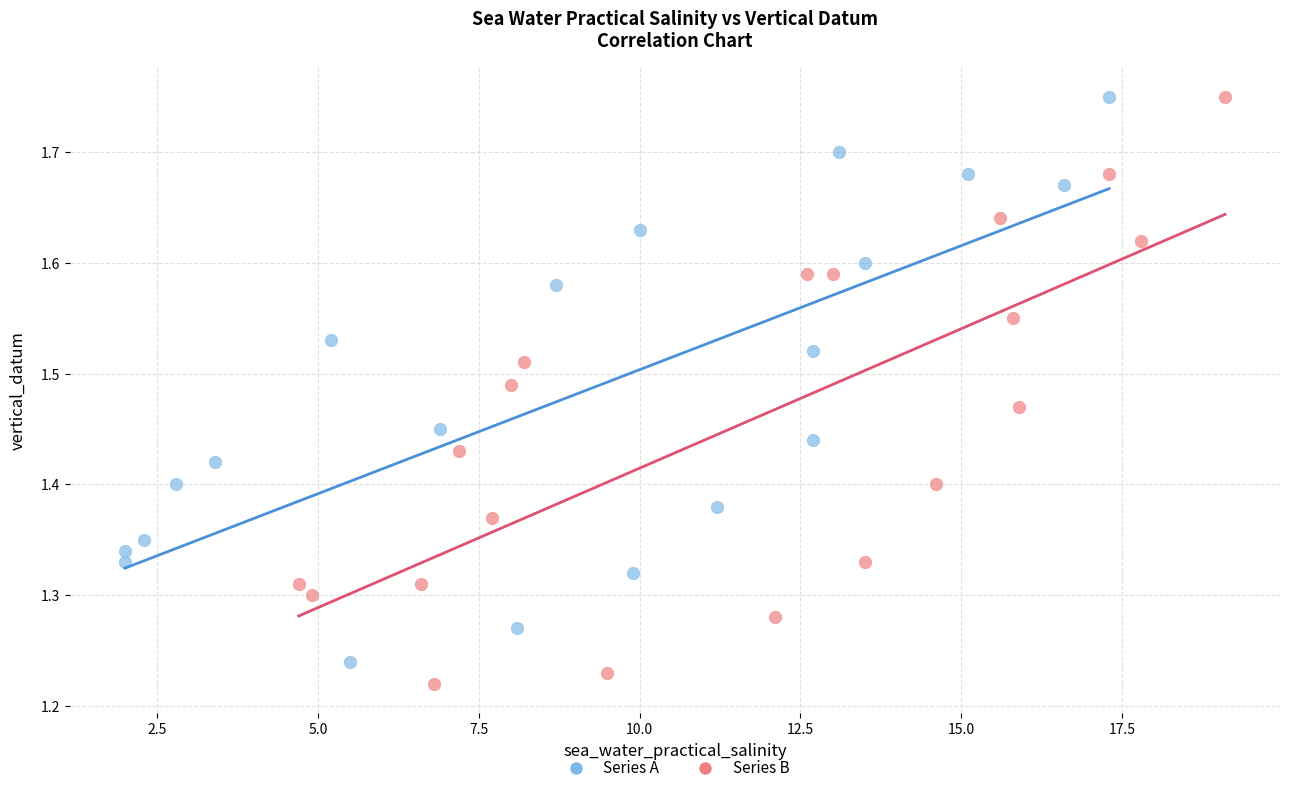

Which series contains the lowest Y value?

Series B